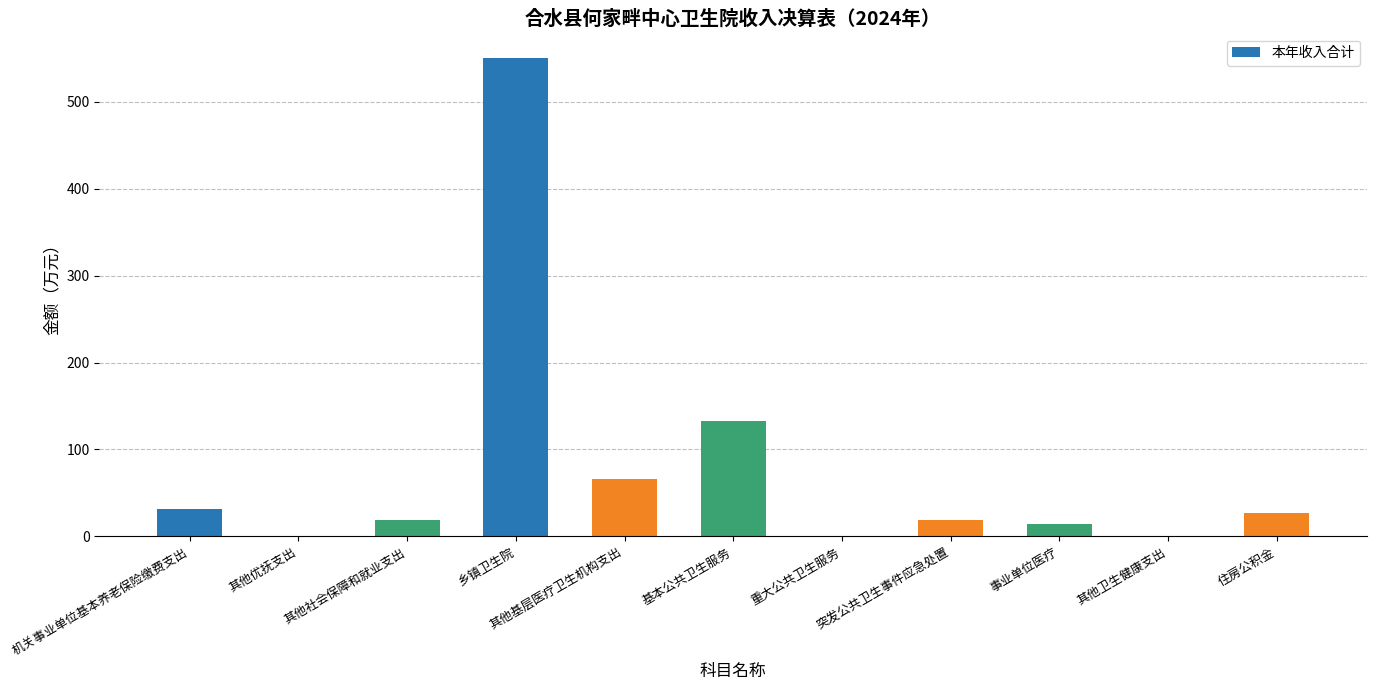

The value at 住房公积金 is 27.2. True or false?

True